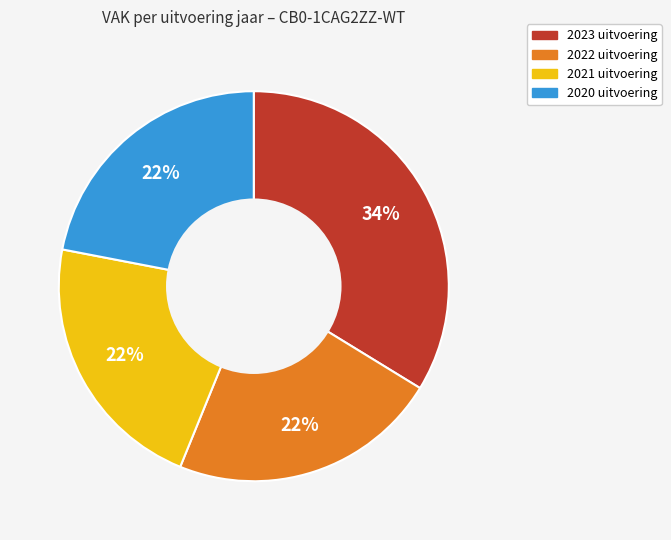

What percentage is the 2021 uitvoering slice, to the nearest percent?

22%